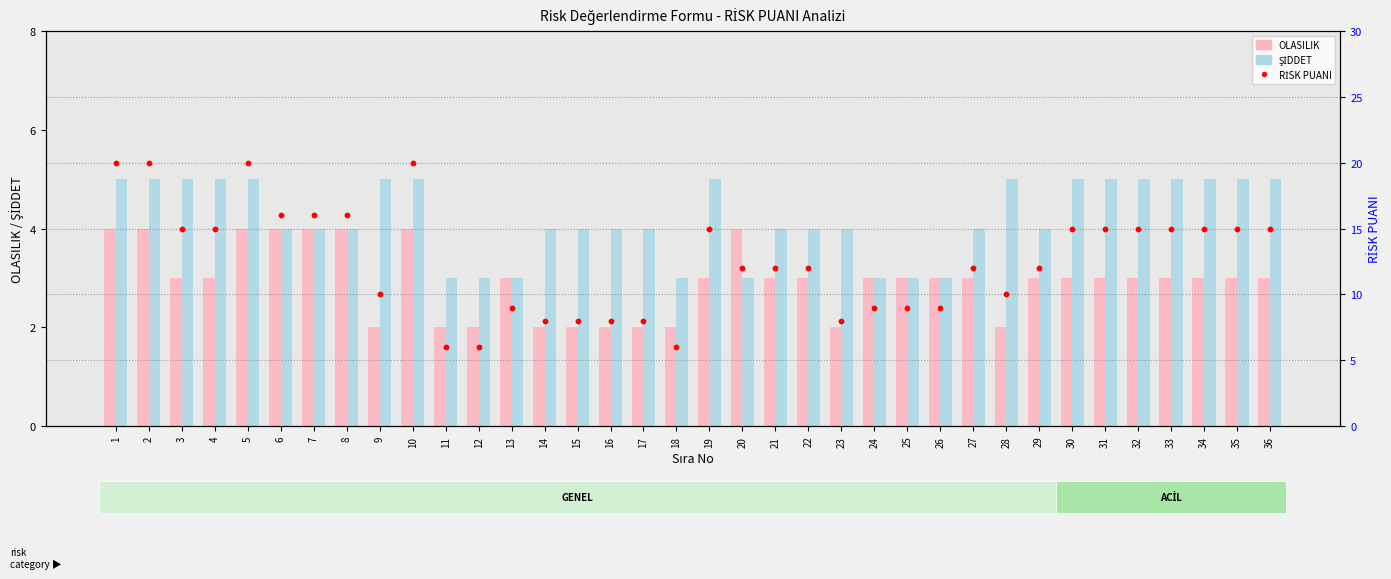

Which series has the largest total across all categories?

RİSK PUANI (count)